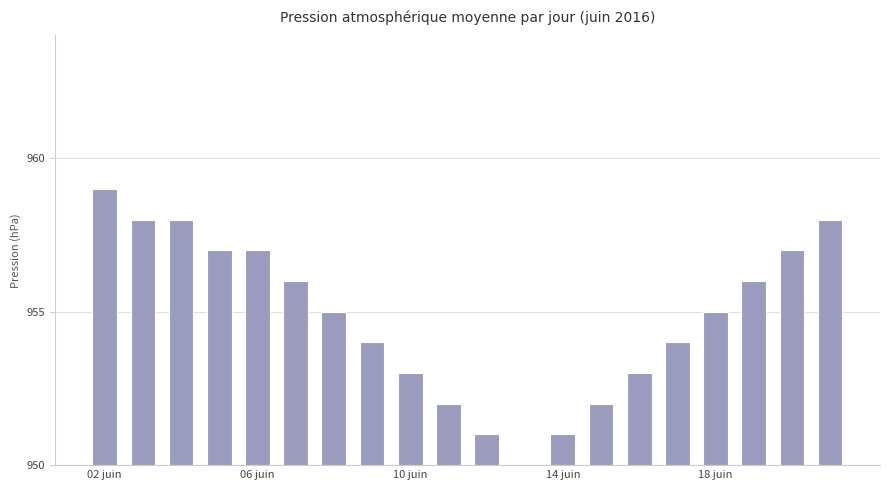

Reading left to right, transcribe all the data shown in this chart.

9	8	8	7	7	6	5	4	3	2	1	0	1	2	3	4	5	6	7	8